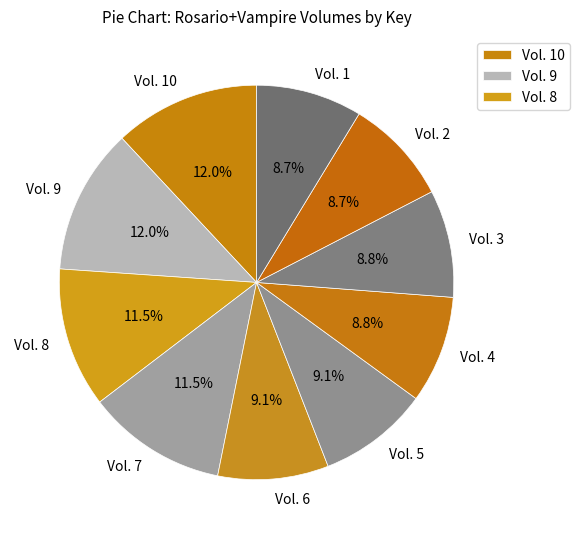

Between Vol. 2 and Vol. 10, which is larger?

Vol. 10